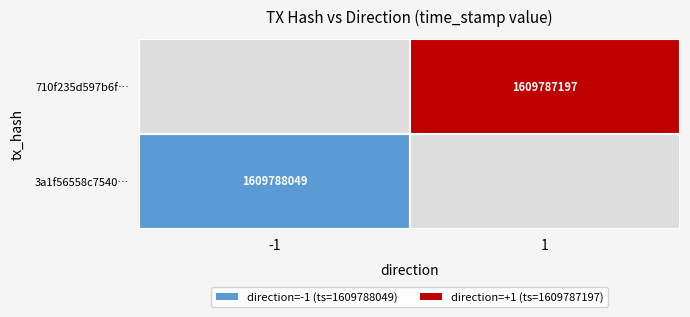

True or false: 710f235d597b6fa77e463542e5065c4994e3502 has a value of 1 at direction.

True